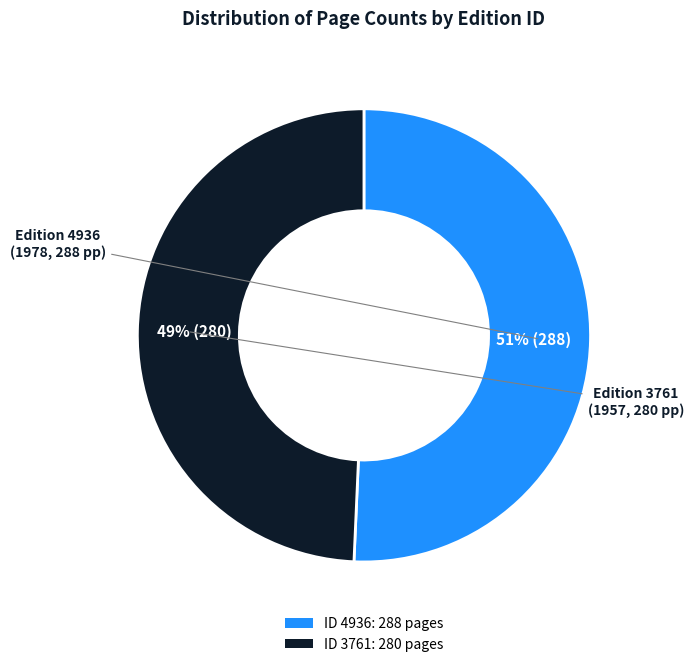

Count the number of slices in the pie.

2